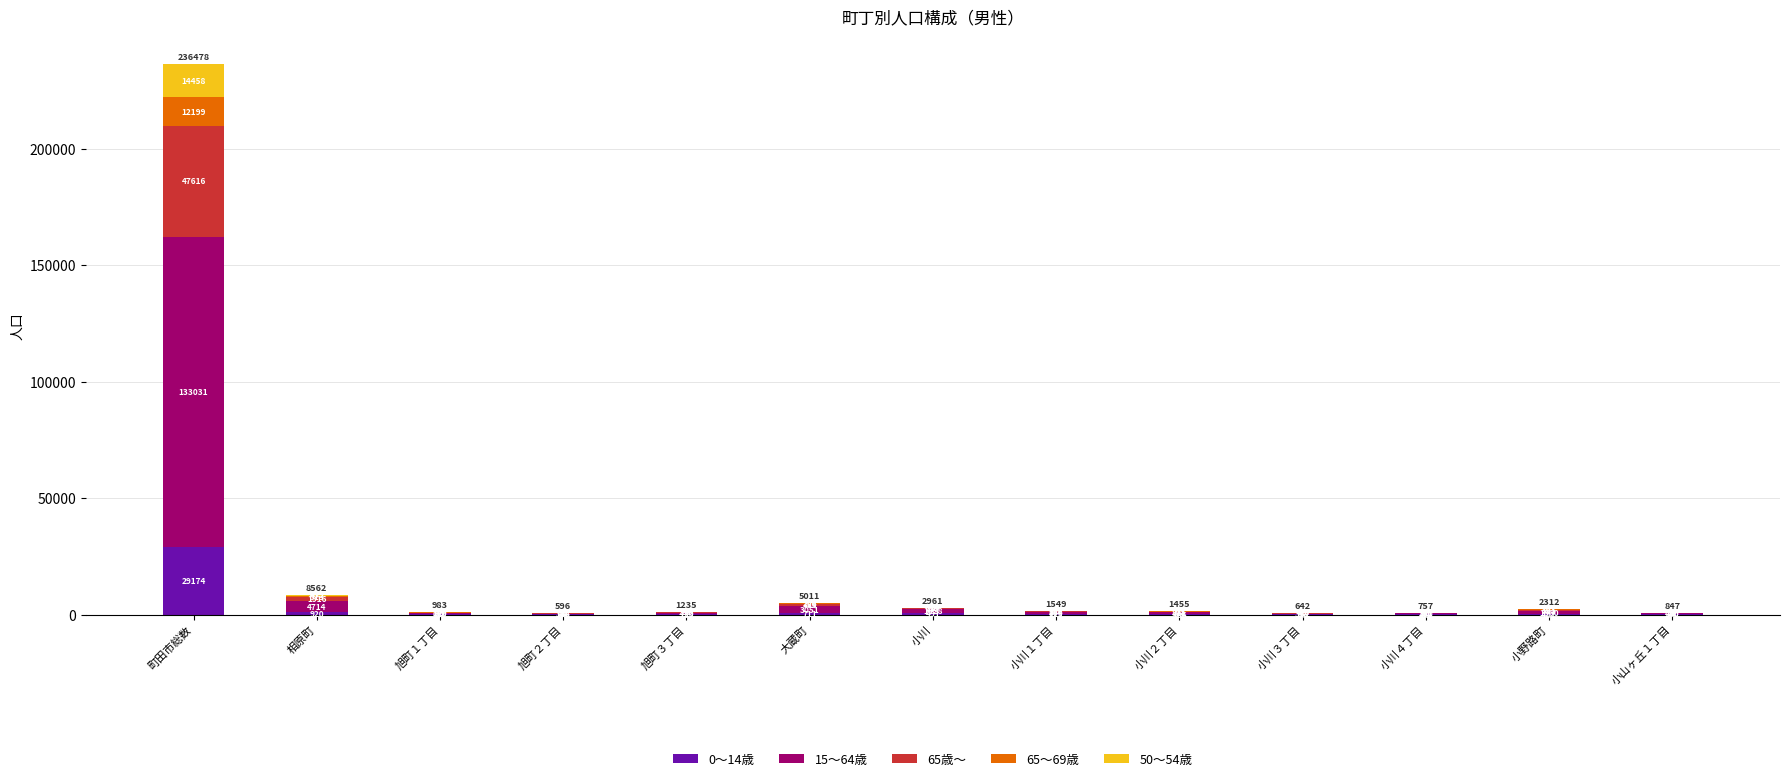

What value does the 0～14歳 series have at 小野路町, to the nearest 50?

200